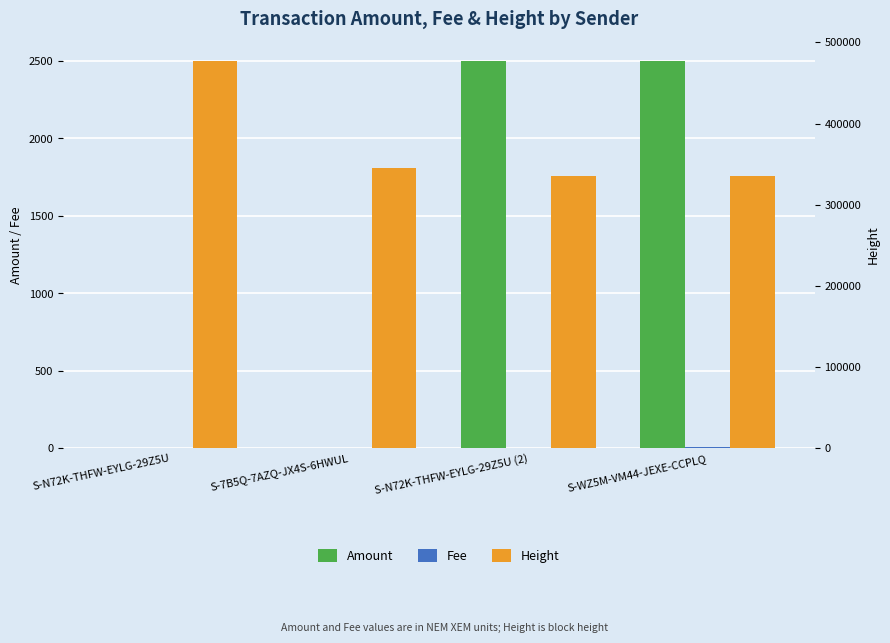

What is the approximate value of Fee at S-WZ5M-VM44-JEXE-CCPLQ?

7.0